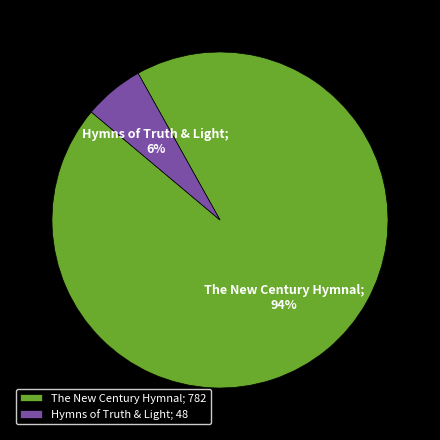

Do The New Century Hymnal; 782 and Hymns of Truth & Light; 48 together represent more than half of the pie?

Yes